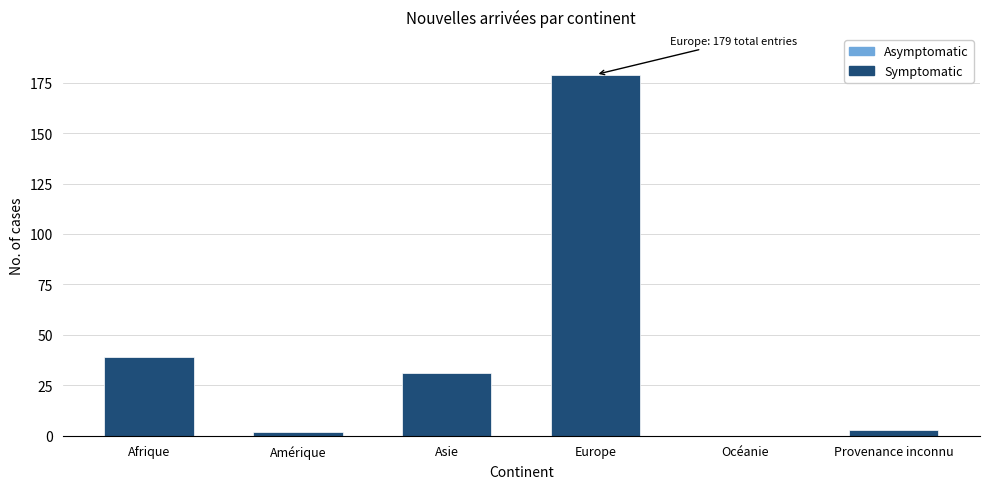

Reading left to right, what are all the values shown in this chart?

Afrique=39	Amérique=2	Asie=31	Europe=179	Océanie=0	Provenance inconnu=3